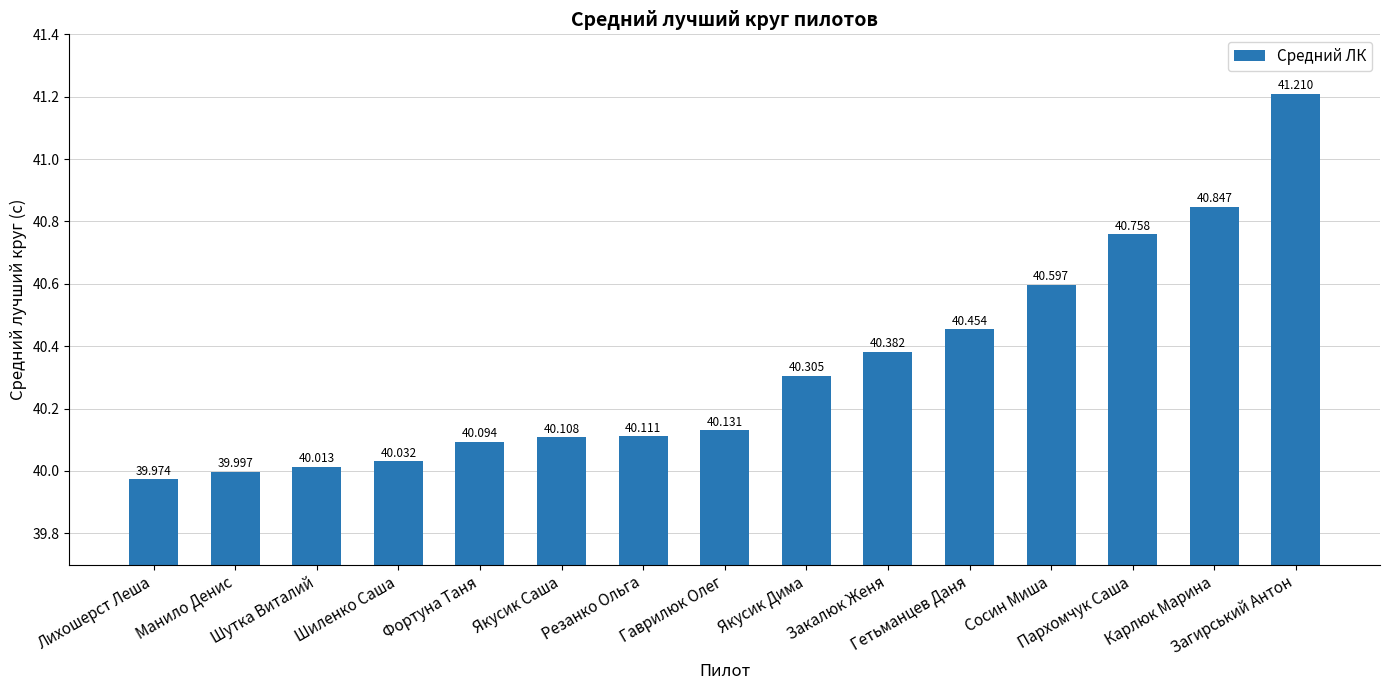

Rank the categories by value from lowest to highest.

Лихошерст Леша, Манило Денис, Шутка Виталий, Шиленко Саша, Фортуна Таня, Якусик Саша, Резанко Ольга, Гаврилюк Олег, Якусик Дима, Закалюк Женя, Гетьманцев Даня, Сосин Миша, Пархомчук Саша, Карлюк Марина, Загирський Антон